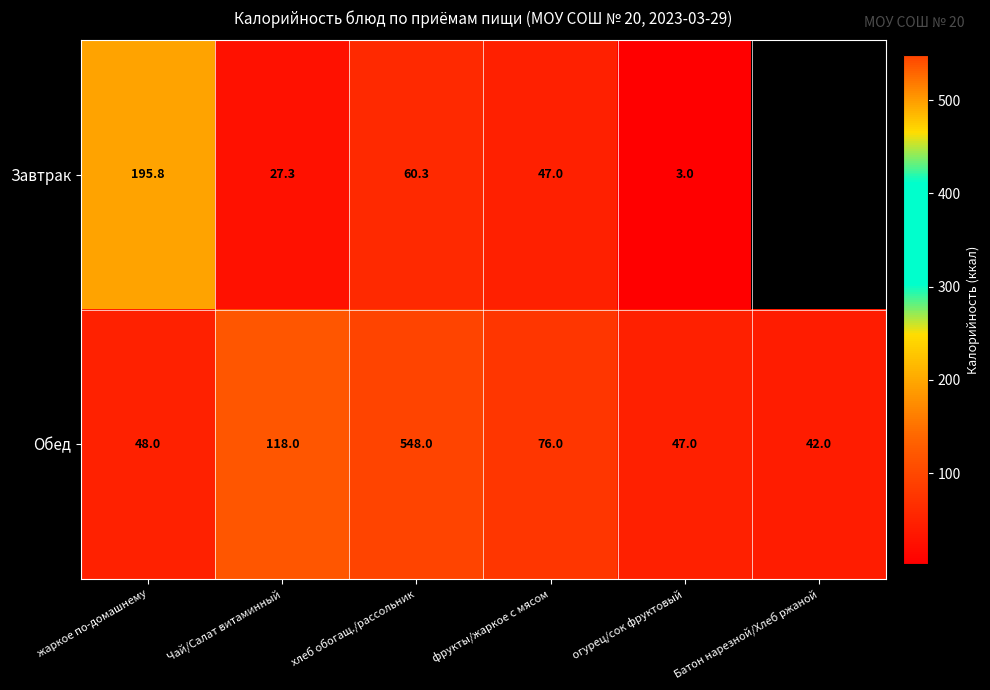

Is the value of Завтрак at жаркое по-домашнему greater than the value of Обед at фрукты/жаркое с мясом?

Yes